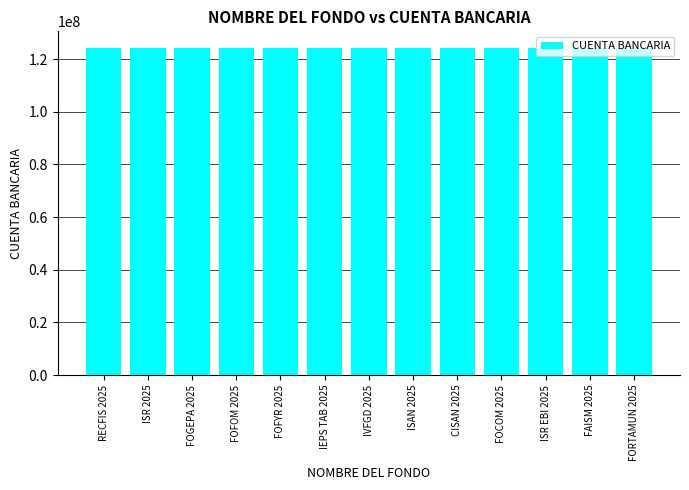

What is the ratio of the value at FORTAMUN 2025 to the value at FOCOM 2025?

1.0